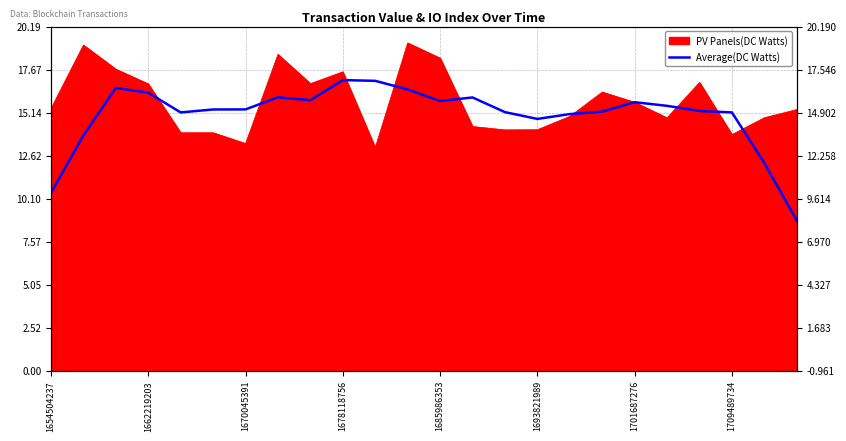

What is the smallest value displayed?

8.8